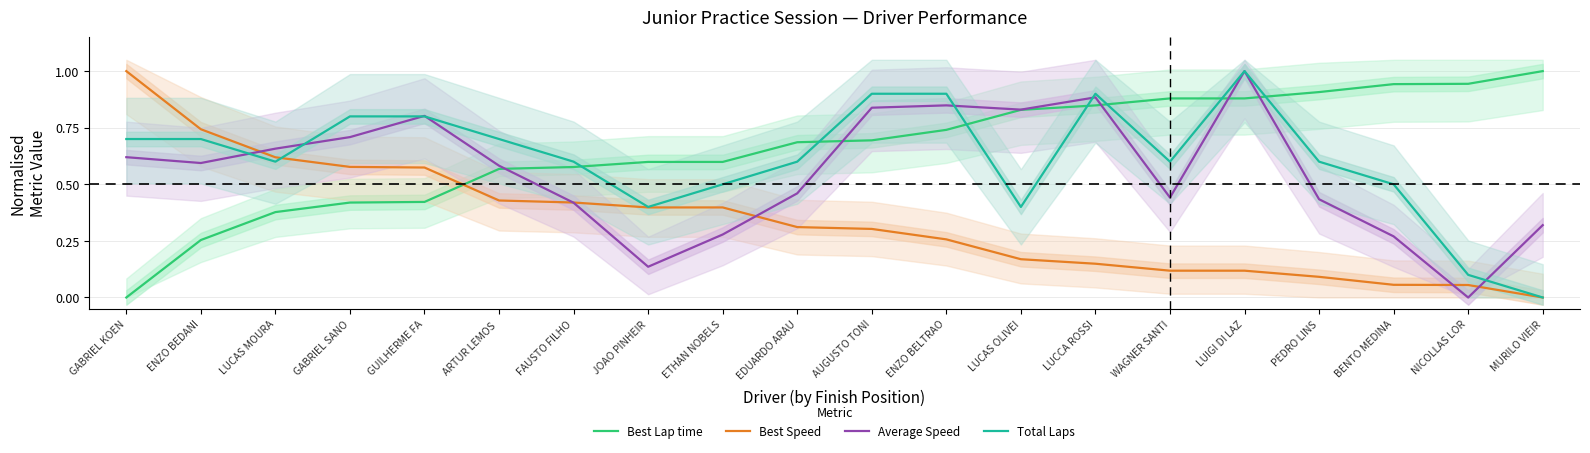

How many interior local valleys does the Average Speed series have?

5